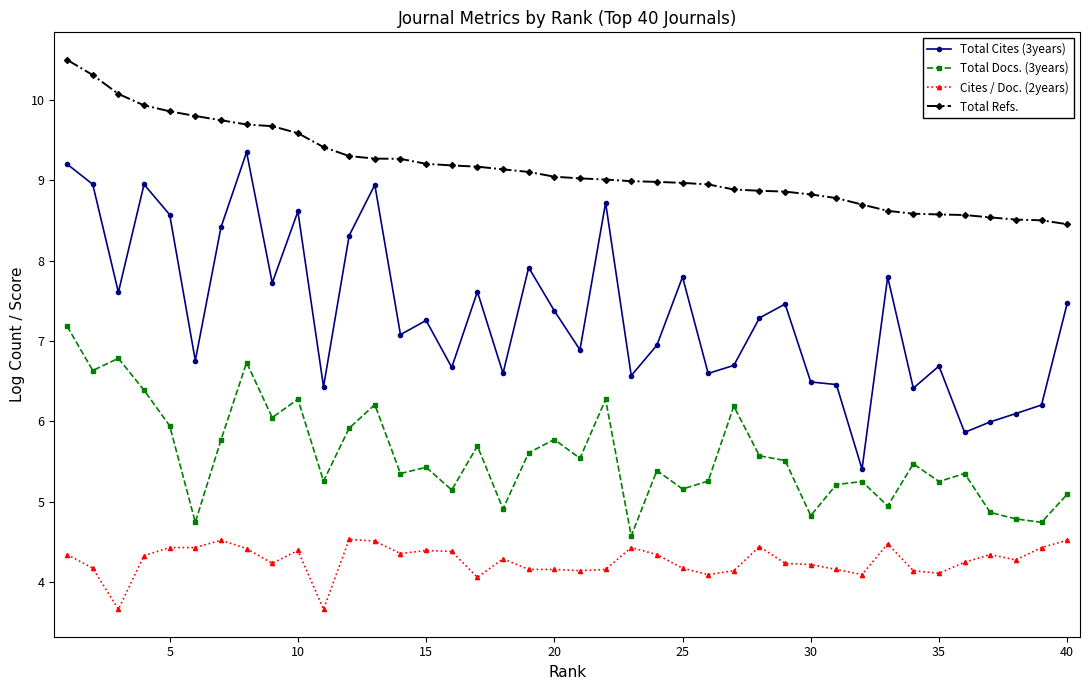

Which series has the widest spread of values?

Total Cites (3years)